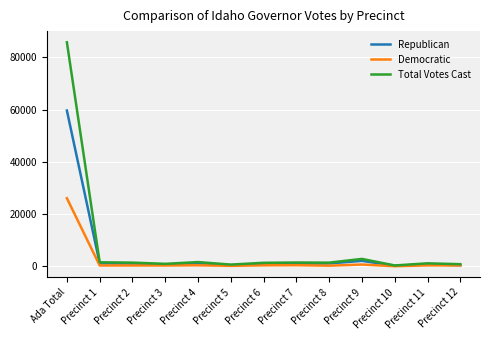

Which series has the largest range (max minus min)?

Total Votes Cast